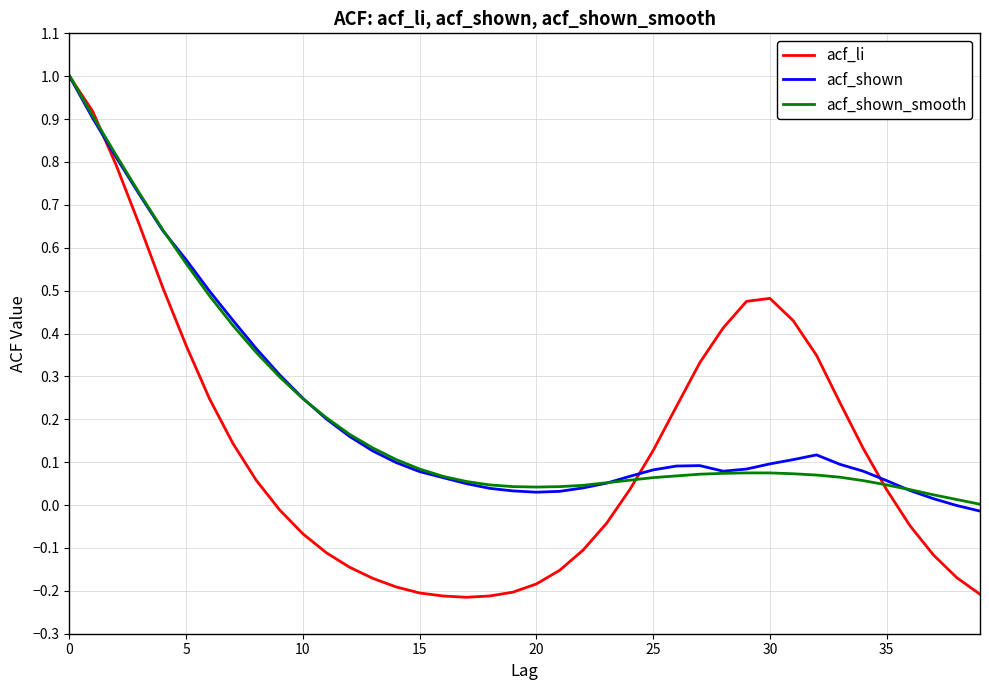

What is the highest value of the acf_shown series?

1.0